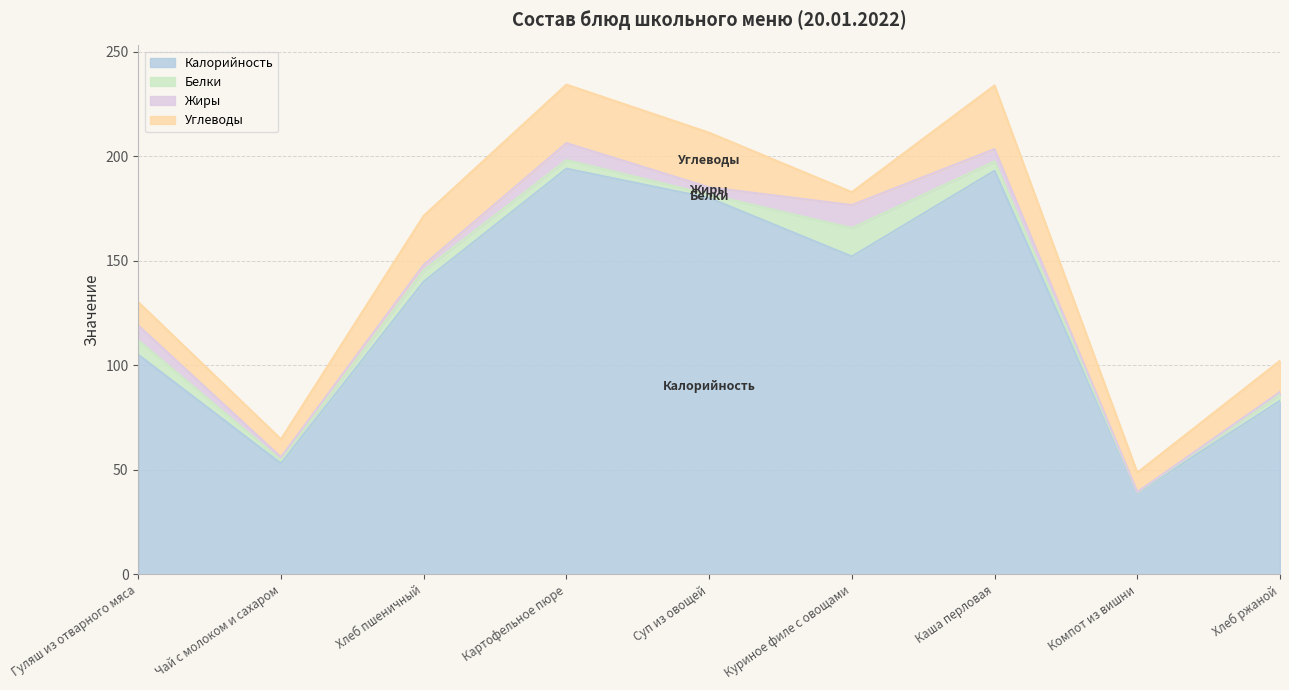

What is the minimum value shown in the chart?

0.1